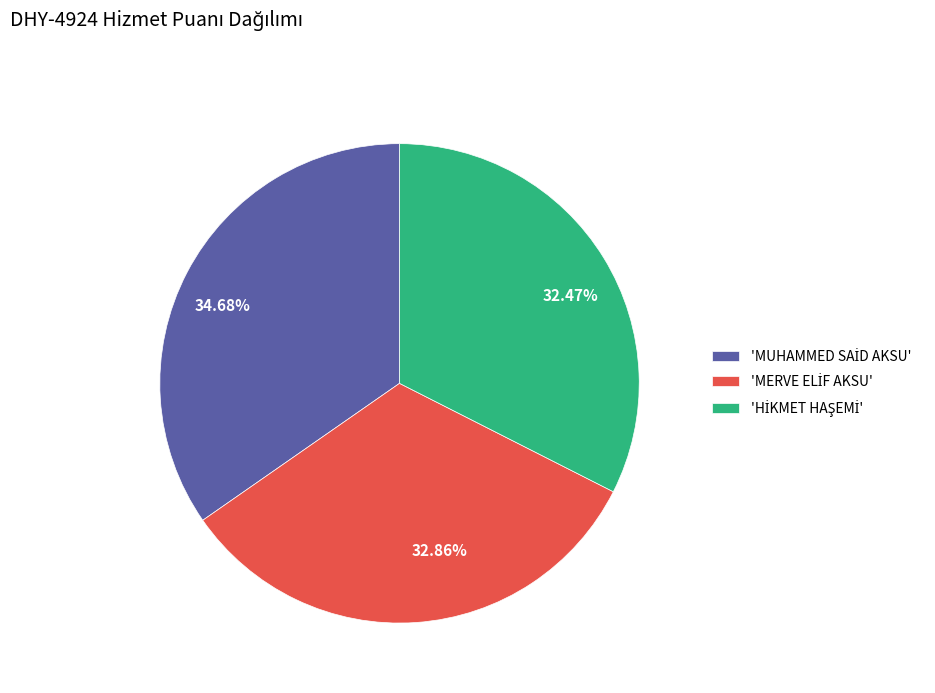

Is there a majority slice in this chart?

No